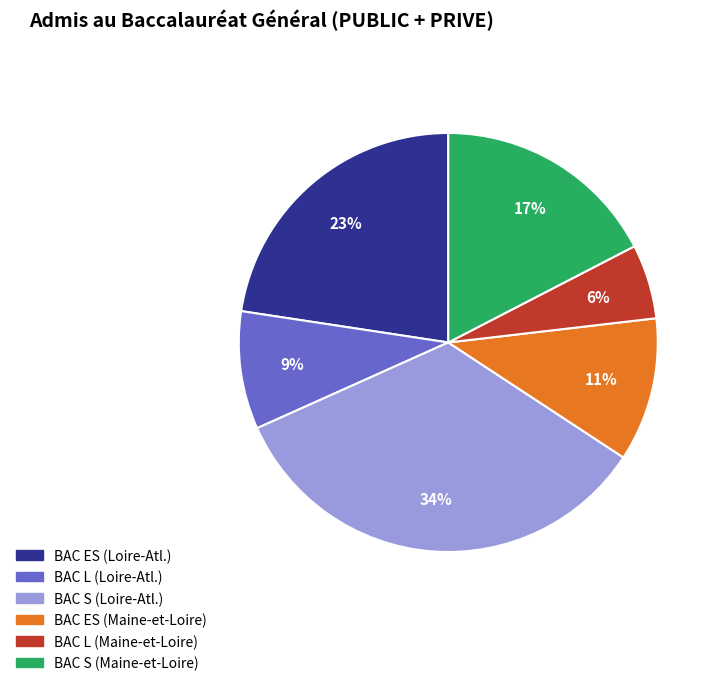

To the nearest percent, what is the difference between the largest and smallest slice percentages?

28%